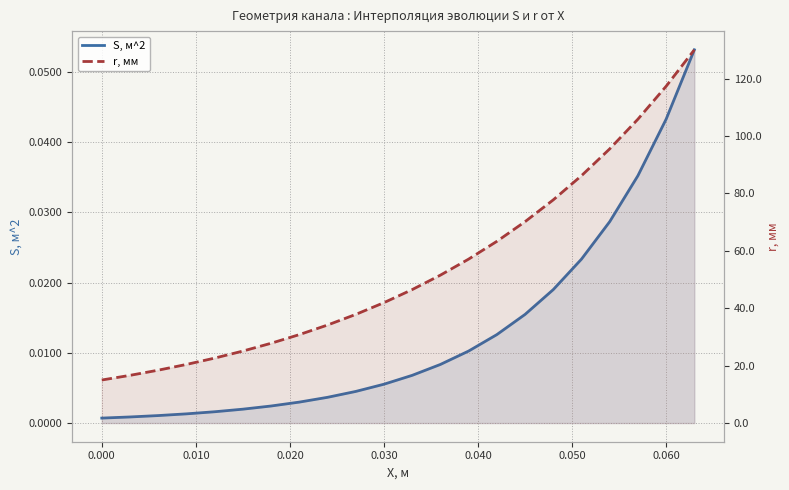

Is it true that r, мм equals 82.0 at 13?

False